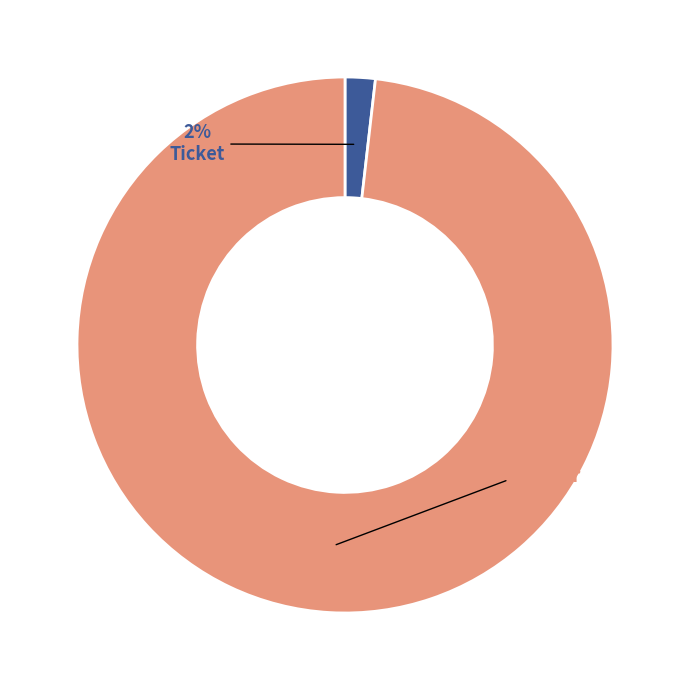

To the nearest percent, what is the difference between the largest and smallest slice percentages?

96%